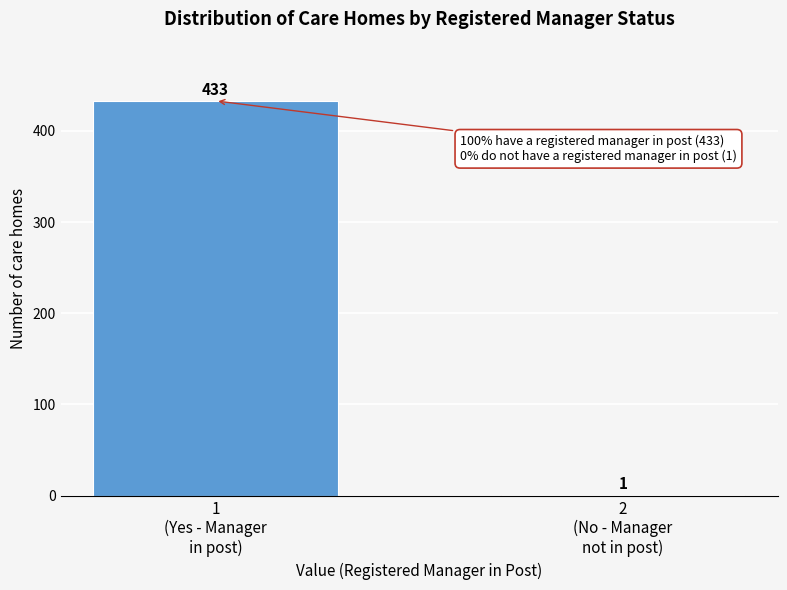

What is the greatest value displayed?

433